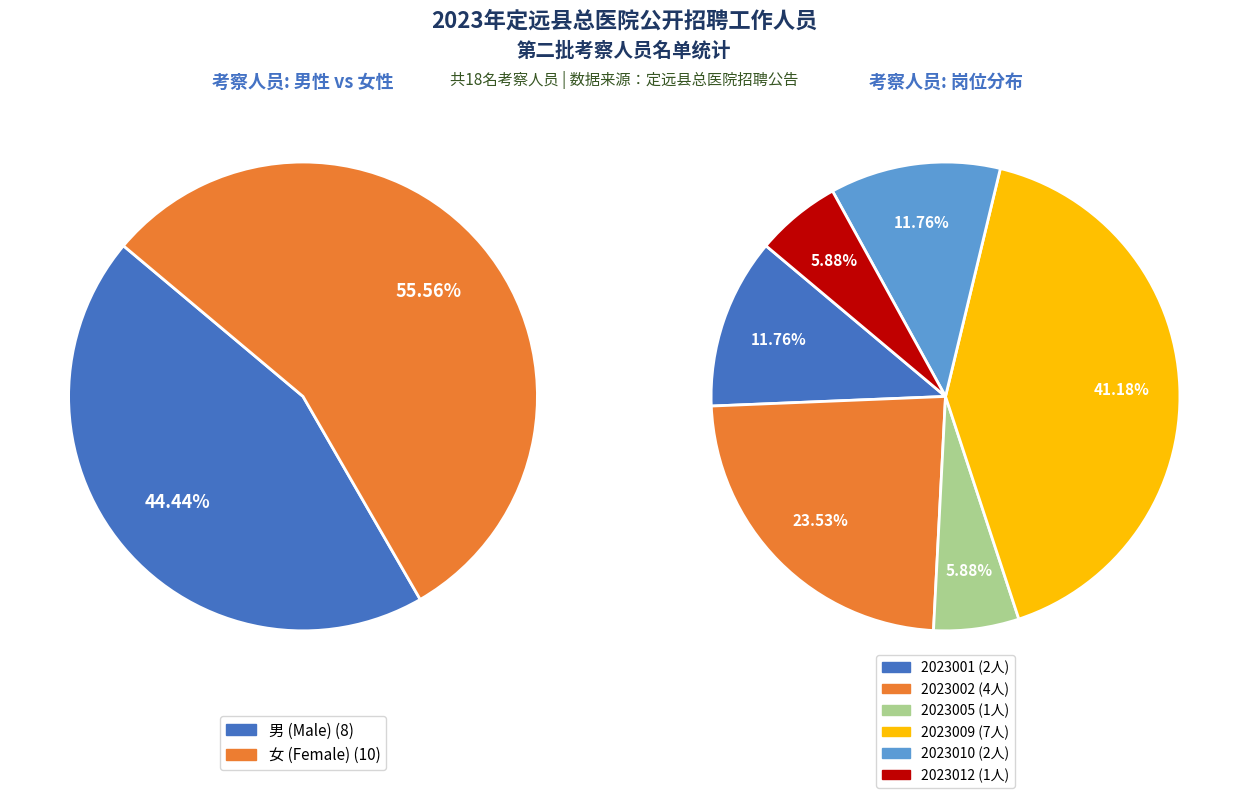

Which slice is the smallest?

2023005